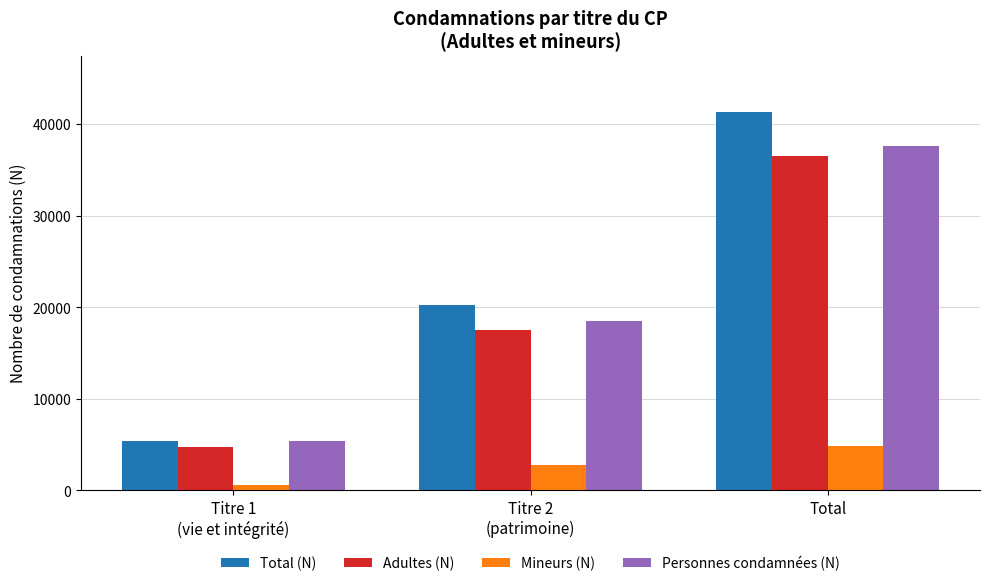

What is the label of the 3rd bar from the left?

Total